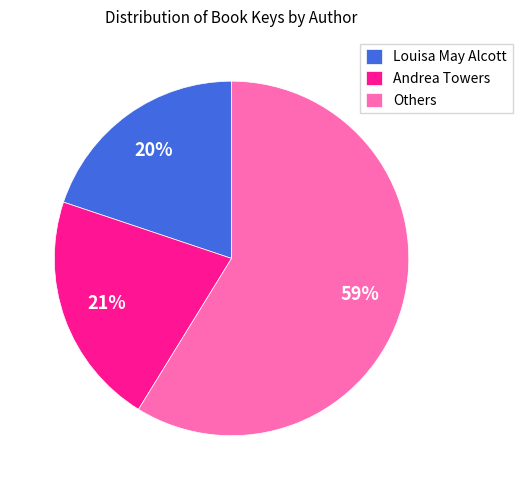

Is there any slice that represents more than half of the pie?

Yes